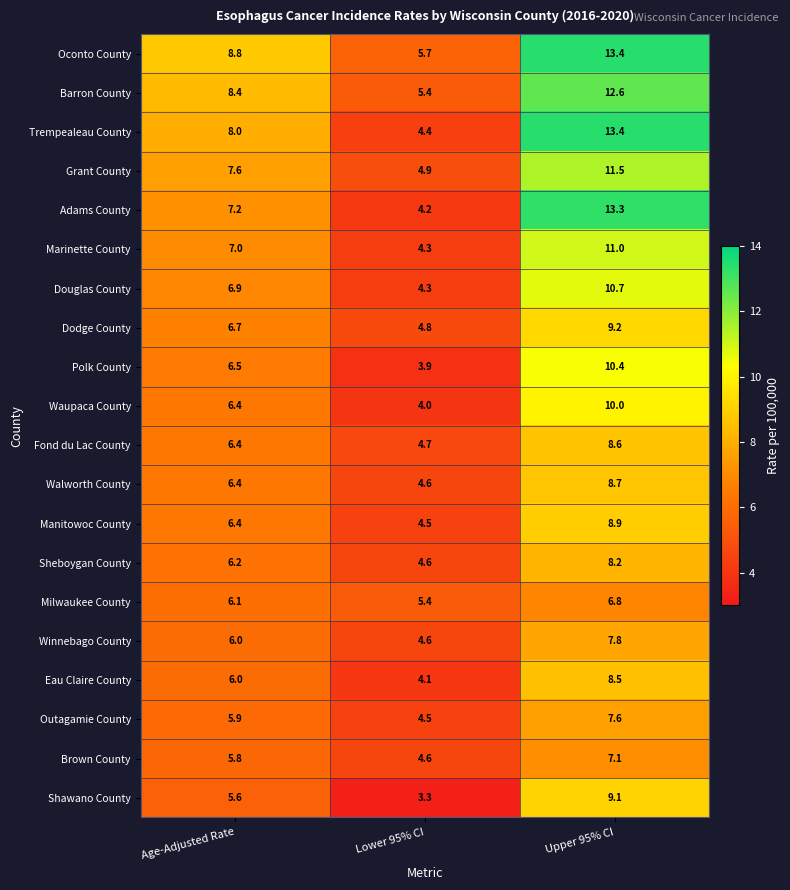

Which series has the largest range (max minus min)?

Adams County